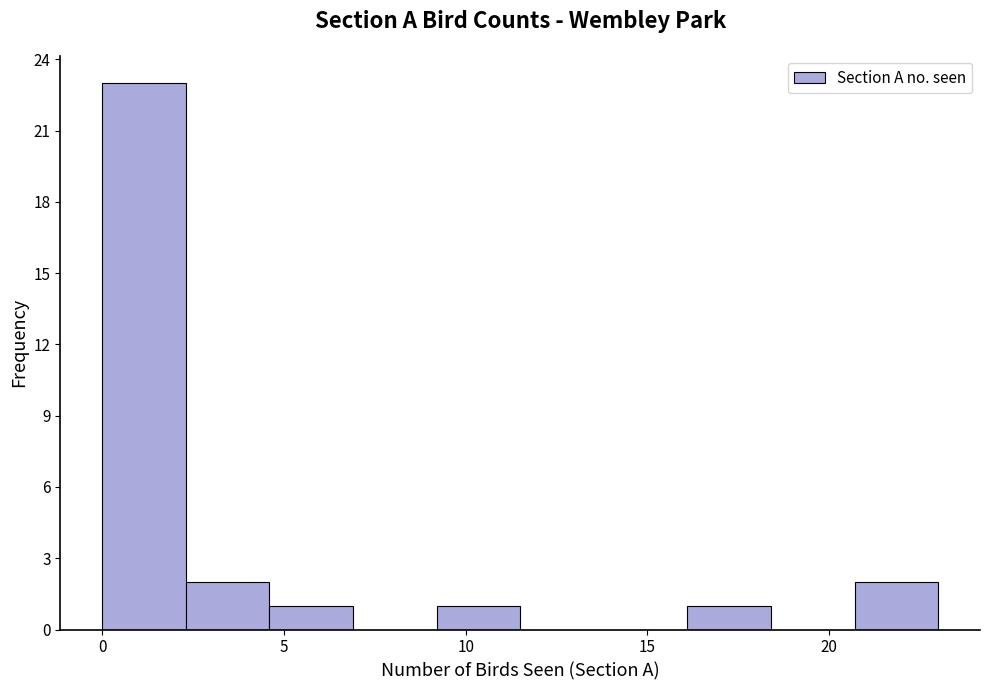

Reading left to right, transcribe this chart: for each bar, give the range it covers on the x-axis and its height. Neither the bar edges nor the heights are printed on the chart, so give them approximately, as read against the axes.

0.0 to 2.3: 23
2.3 to 4.6: 2
4.6 to 6.9: 1
6.9 to 9.2: 0
9.2 to 11.5: 1
11.5 to 13.8: 0
13.8 to 16.1: 0
16.1 to 18.4: 1
18.4 to 20.7: 0
20.7 to 23.0: 2